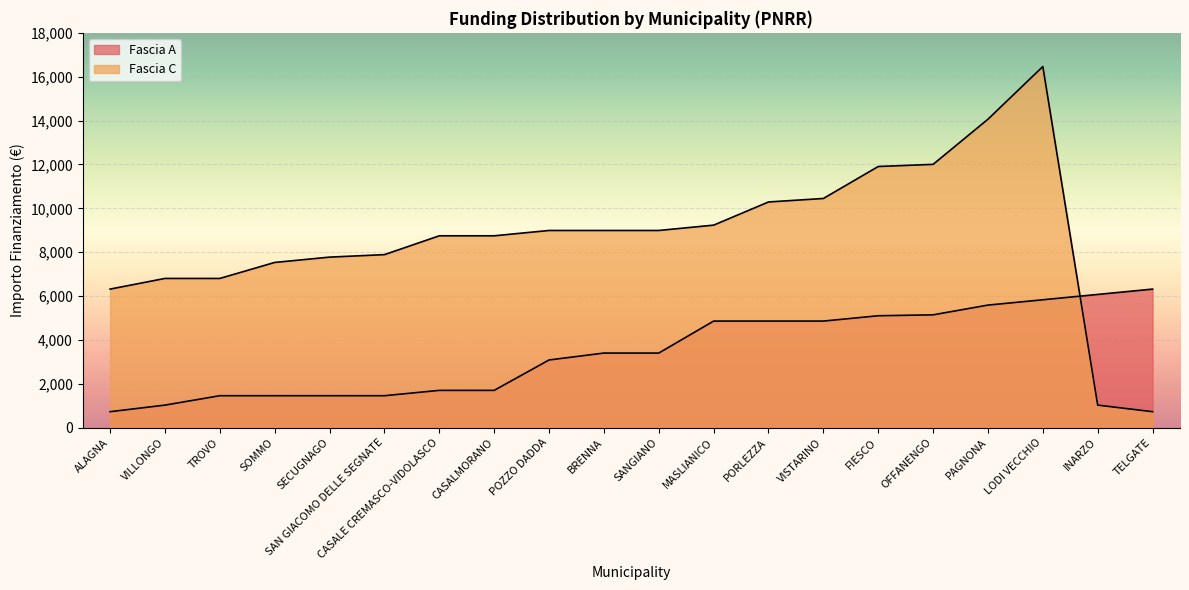

At how many categories does at least one series exceed 1204?

20